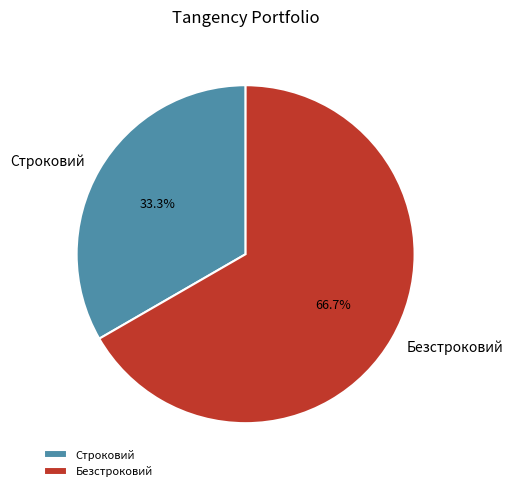

The Безстроковий slice represents 67% of the pie. True or false?

True